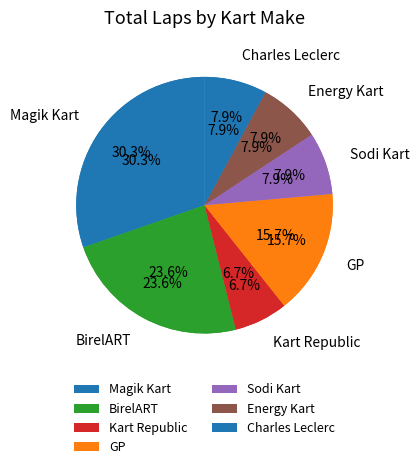

Which category has the smallest portion of the pie?

Safet Hatic III